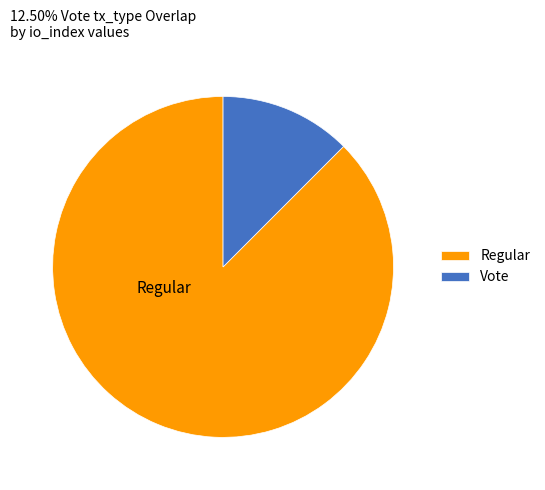

Rank the categories by value from highest to lowest.

Regular, Vote